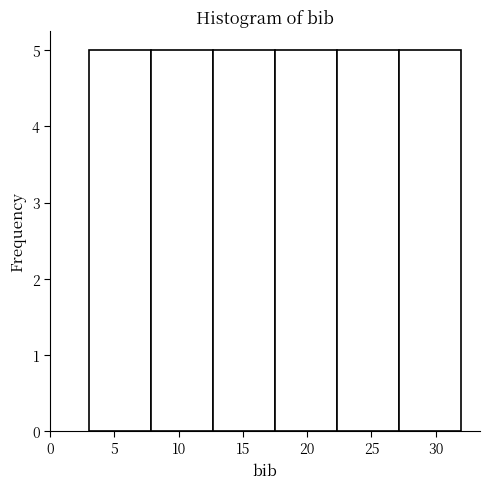

What is the height of the bar covering 8.0 to 12.5 on the x-axis? Neither the bar edges nor the heights are printed on the chart, so give them approximately, as read against the axes.

5